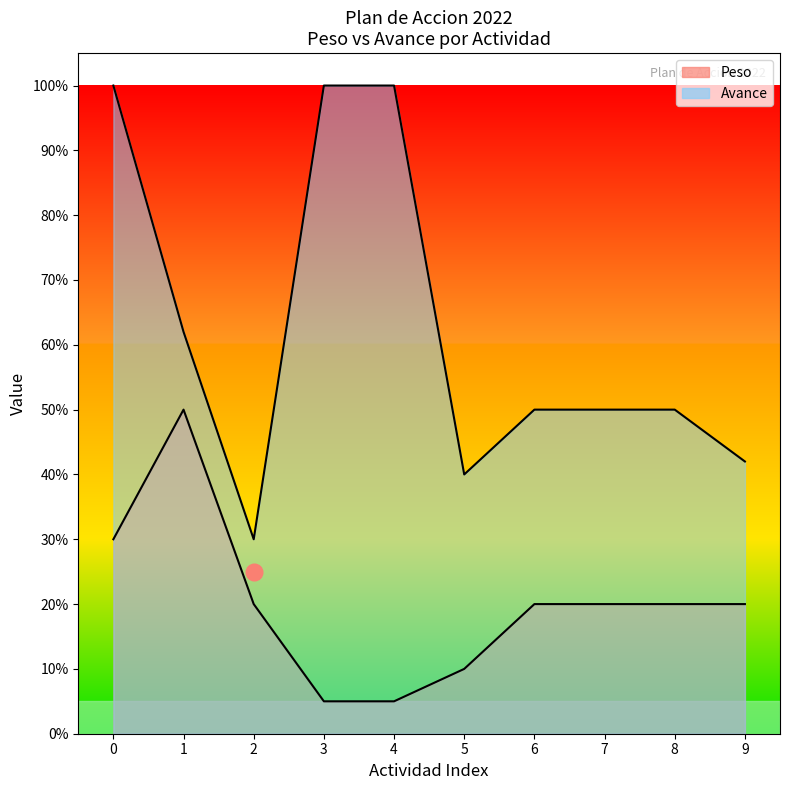

Reading left to right, list all the values displayed in this chart.

Peso: 0.3	0.5	0.2	0.1	0.1	0.1	0.2	0.2	0.2	0.2
Avance: 1.0	0.6	0.3	1.0	1.0	0.4	0.5	0.5	0.5	0.4